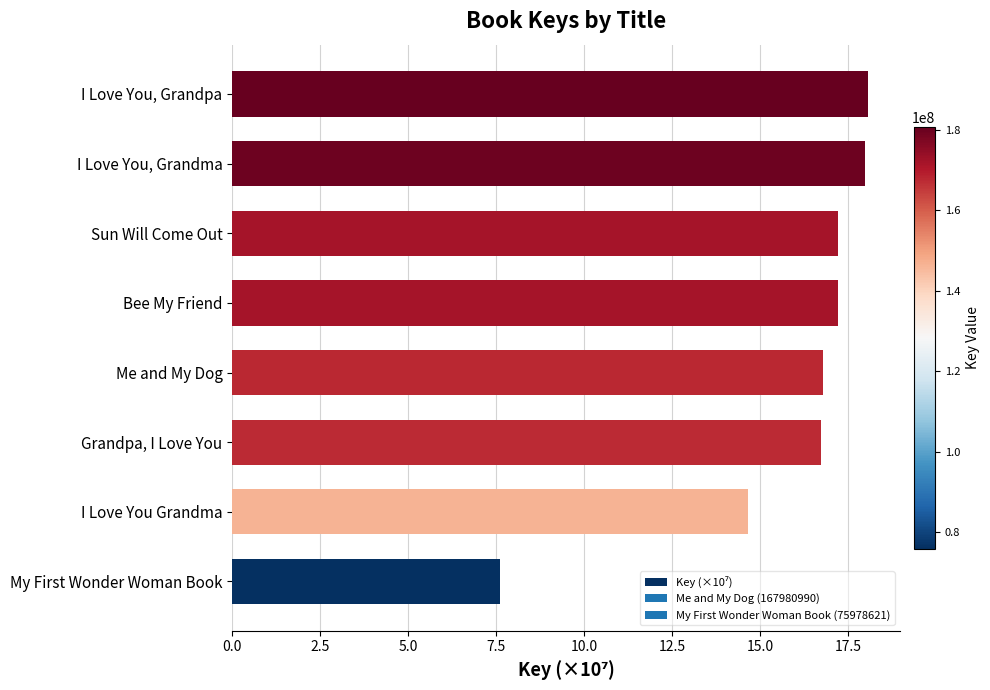

Is it true that the value at I Love You Grandma is 14.7?

True